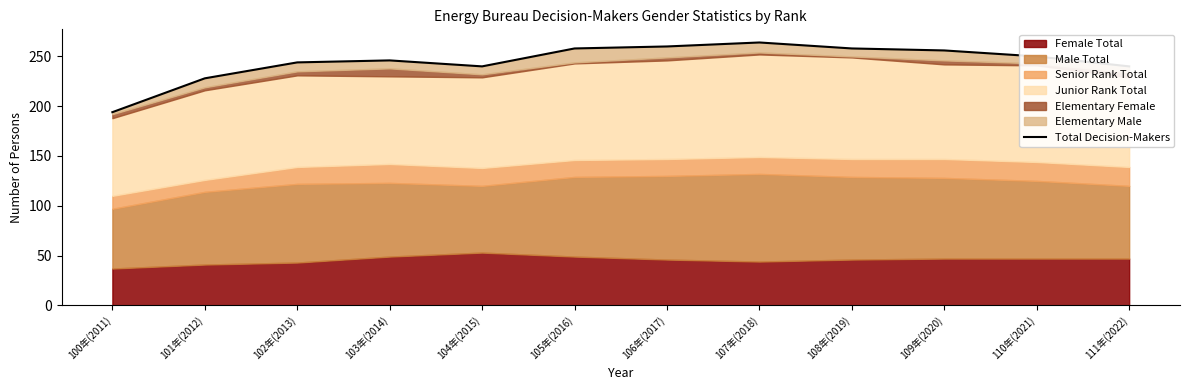

At which category does the data reach its first local valley?

104年(2015)